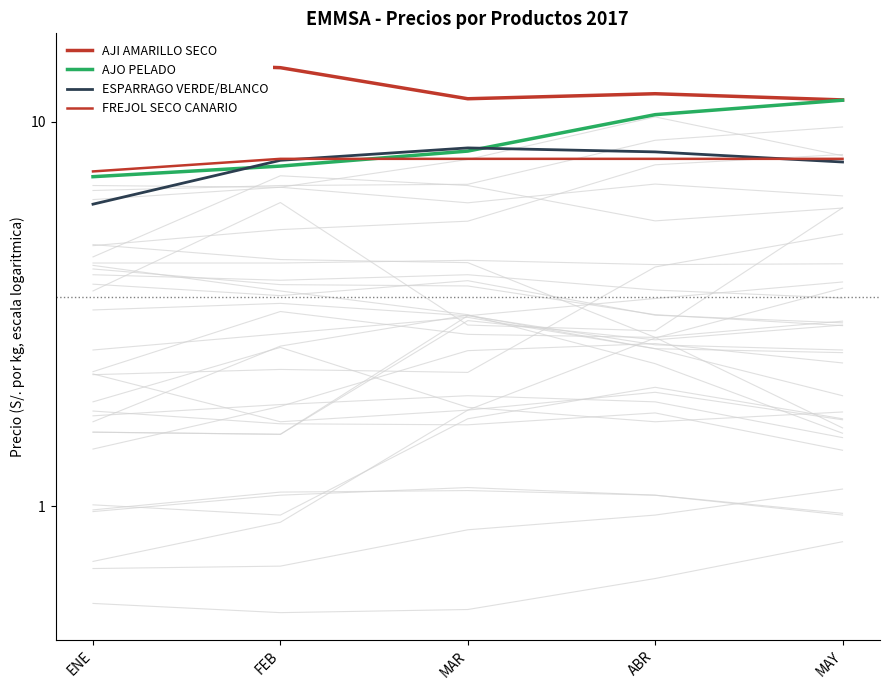

Rank the series at ABR from highest to lowest value.

AJI AMARILLO SECO, AJO PELADO, ESPARRAGO VERDE/BLANCO, FREJOL SECO CANARIO